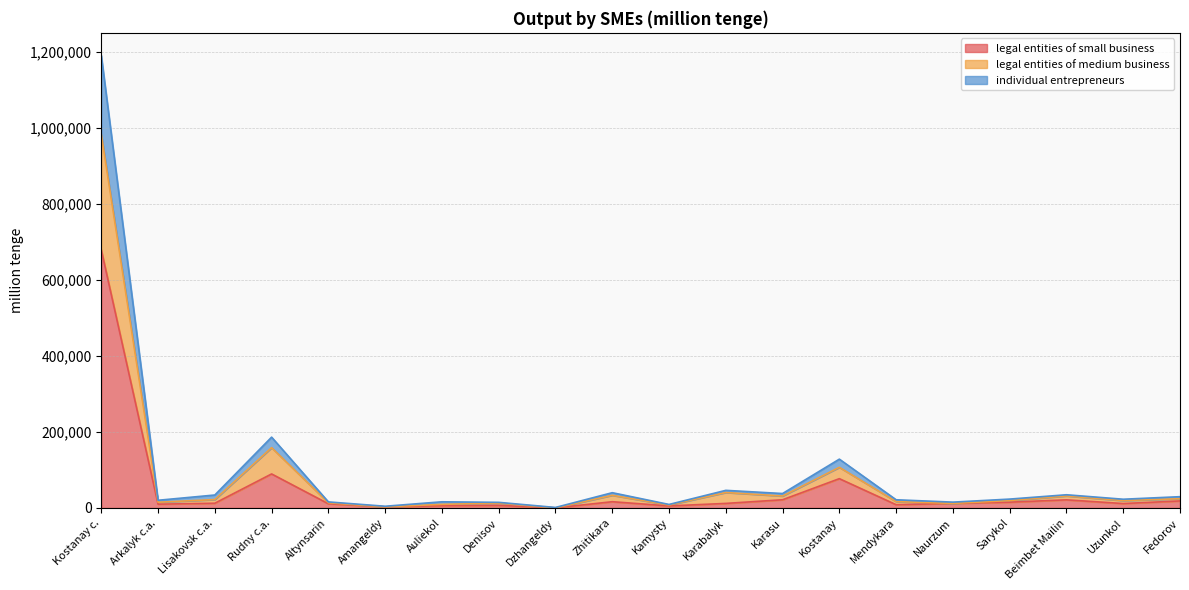

How many lines are shown in the chart?

3